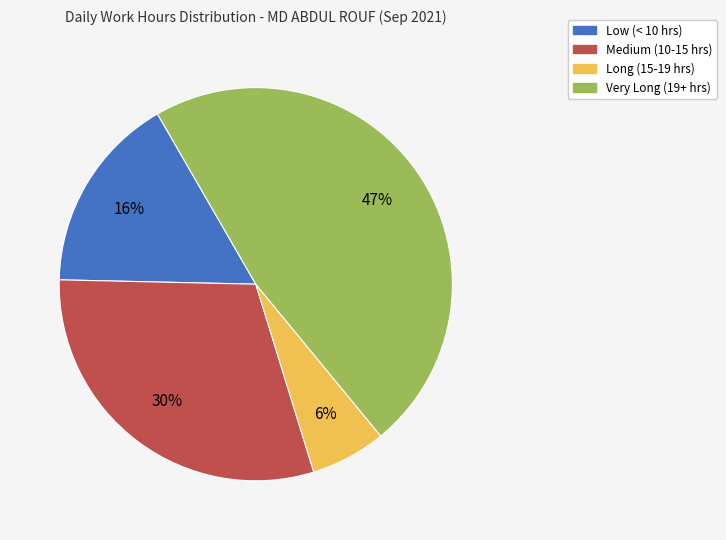

Count the number of slices in the pie.

4